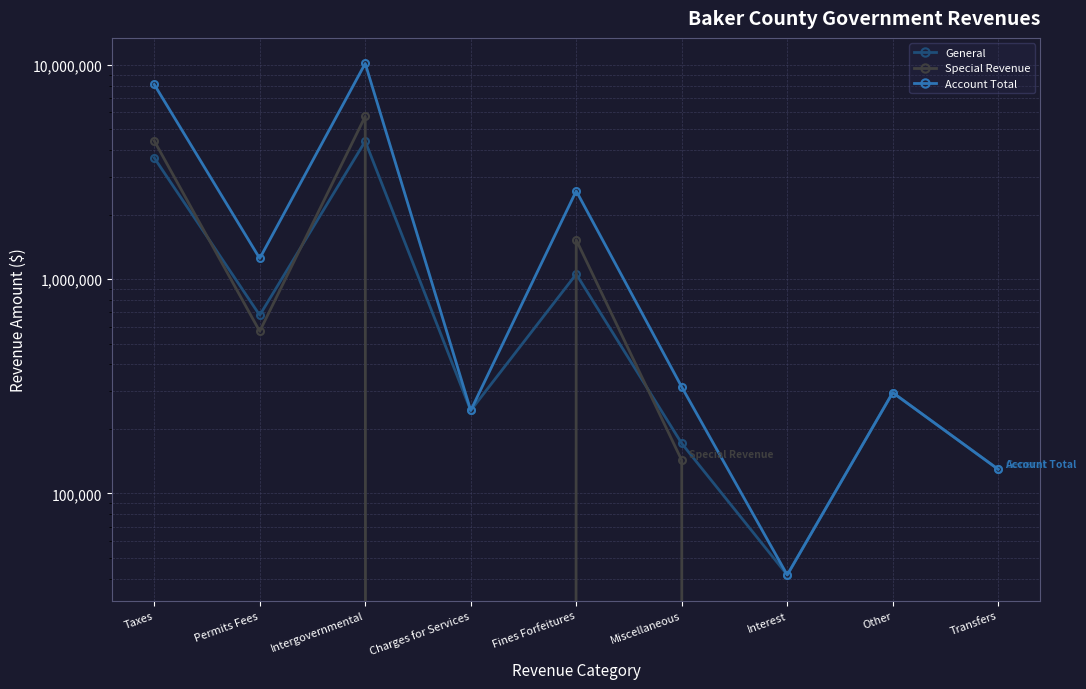

What position from the right is Charges for Services?

6